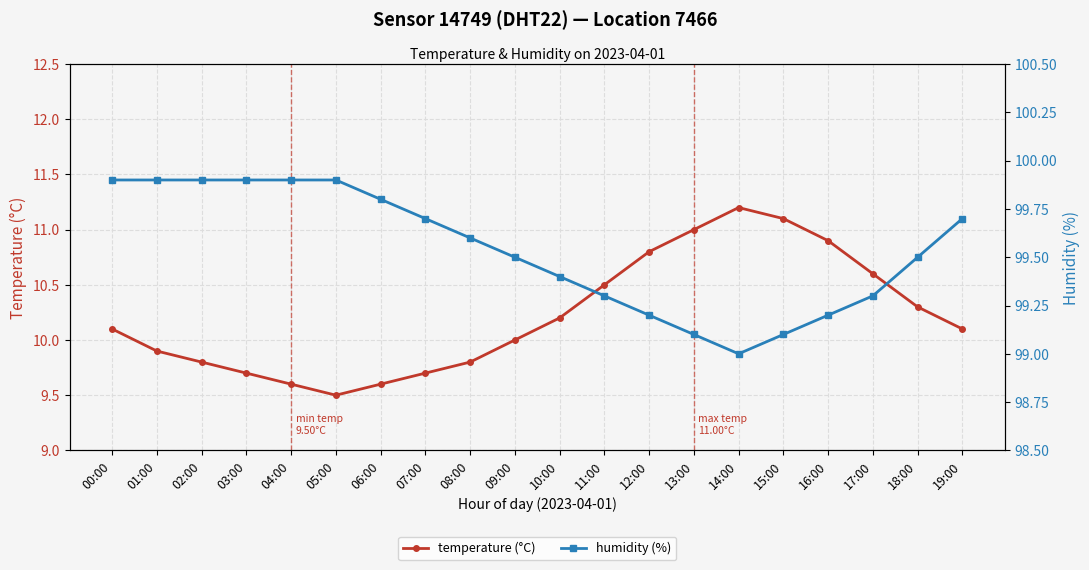

Reading left to right, list all the values displayed in this chart.

temperature (°C): 10.1	9.9	9.8	9.7	9.6	9.5	9.6	9.7	9.8	10.0	10.2	10.5	10.8	11.0	11.2	11.1	10.9	10.6	10.3	10.1
humidity (%): 99.9	99.9	99.9	99.9	99.9	99.9	99.8	99.7	99.6	99.5	99.4	99.3	99.2	99.1	99.0	99.1	99.2	99.3	99.5	99.7